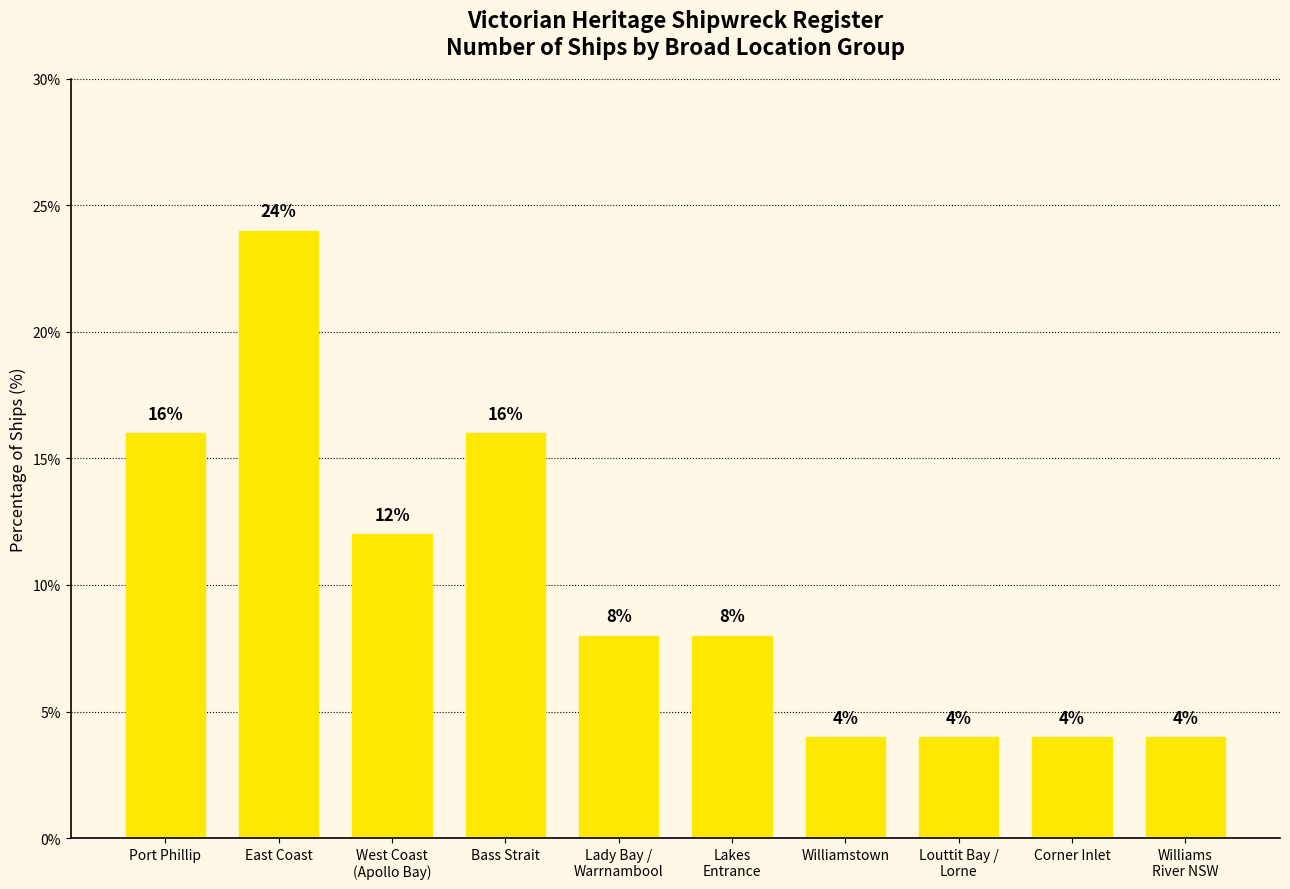

What is the value of the 1st bar from the left?

16